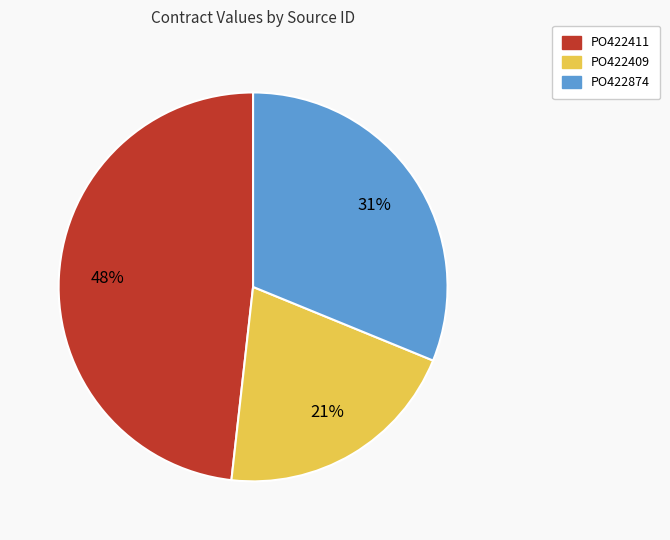

To the nearest percent, what portion does PO422874 represent?

31%